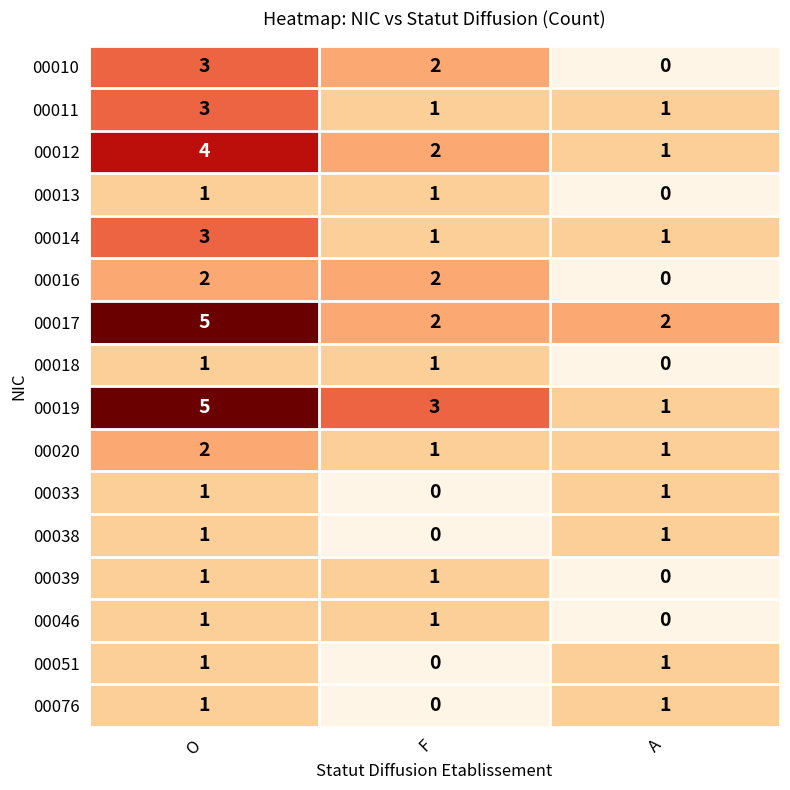

What is the total value across all series at F?

18